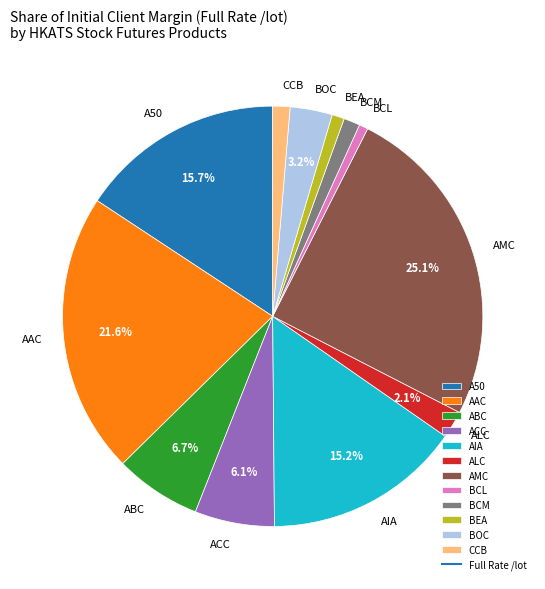

Which has a higher value, ALC or BCM?

ALC